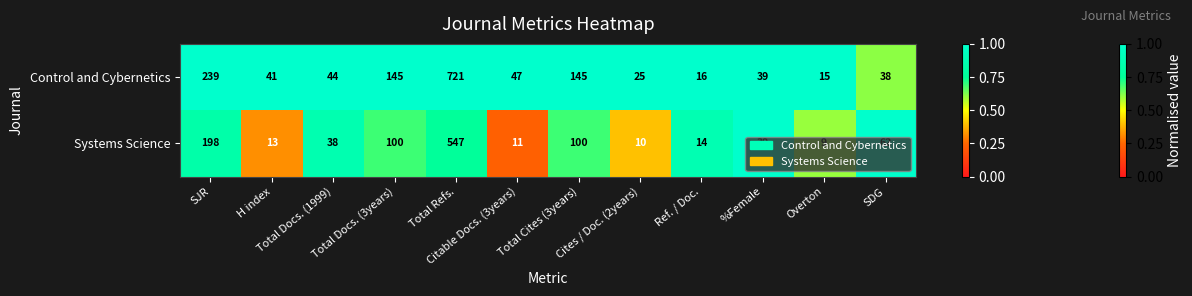

What is the maximum value shown in the chart?

721